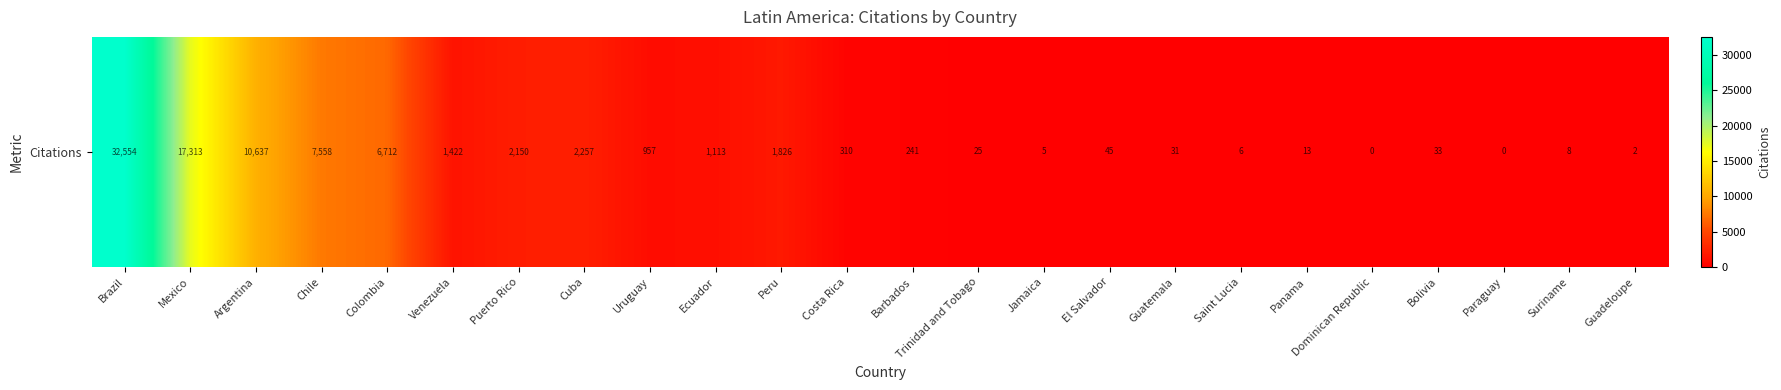

What is the difference between the second highest and second lowest values?

17313